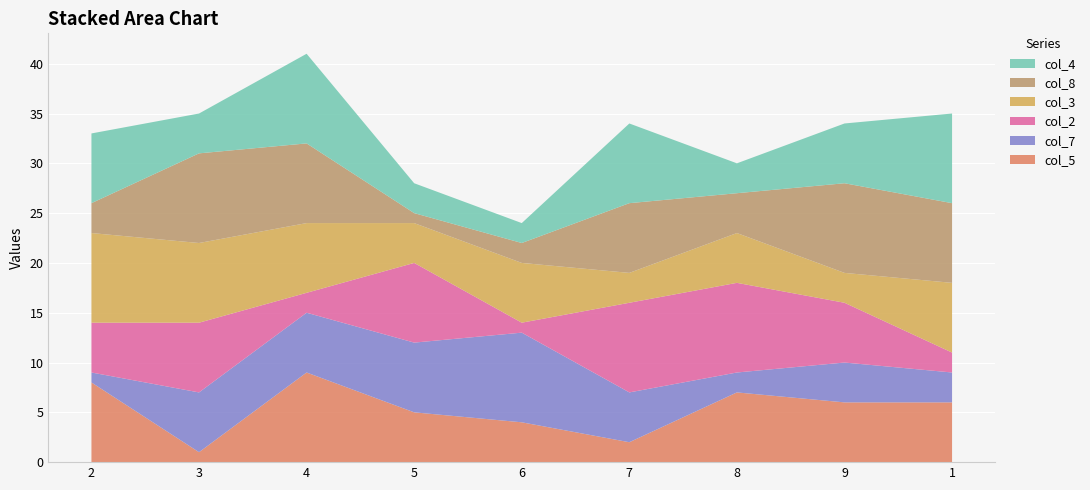

Reading left to right, extract all data points from this chart.

col_5: 8	1	9	5	4	2	7	6	6
col_7: 1	6	6	7	9	5	2	4	3
col_2: 5	7	2	8	1	9	9	6	2
col_3: 9	8	7	4	6	3	5	3	7
col_8: 3	9	8	1	2	7	4	9	8
col_4: 7	4	9	3	2	8	3	6	9